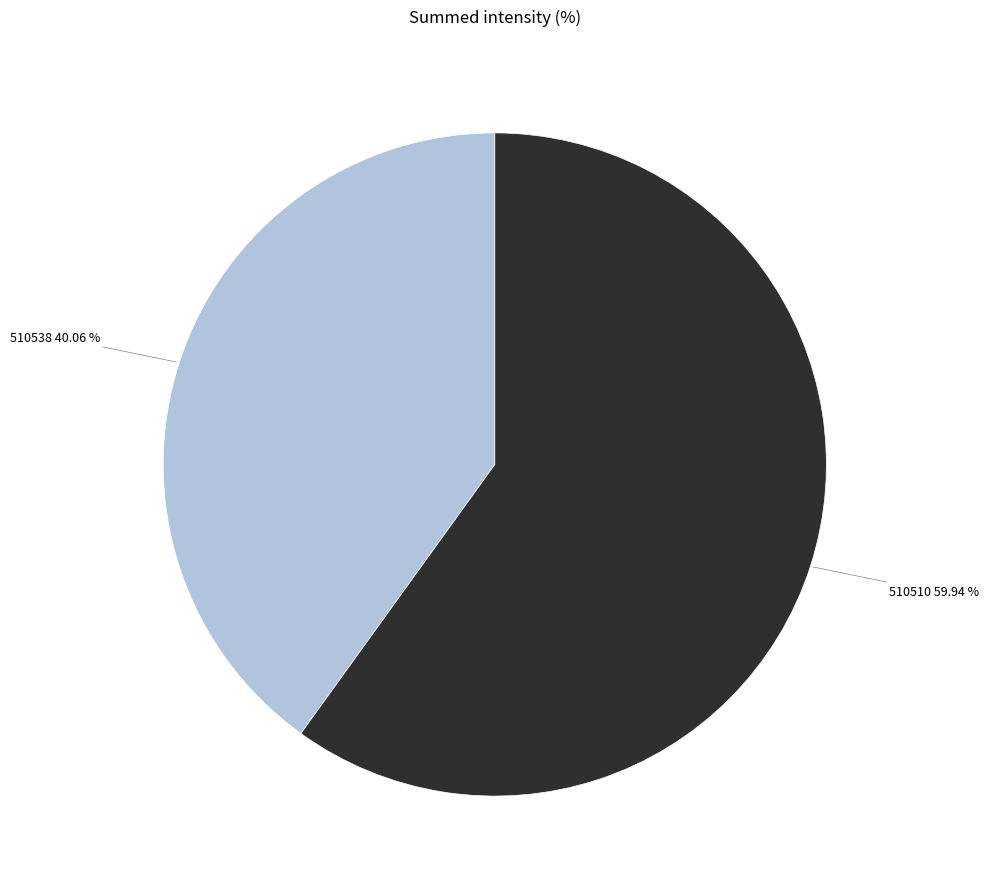

Is there a majority slice in this chart?

Yes